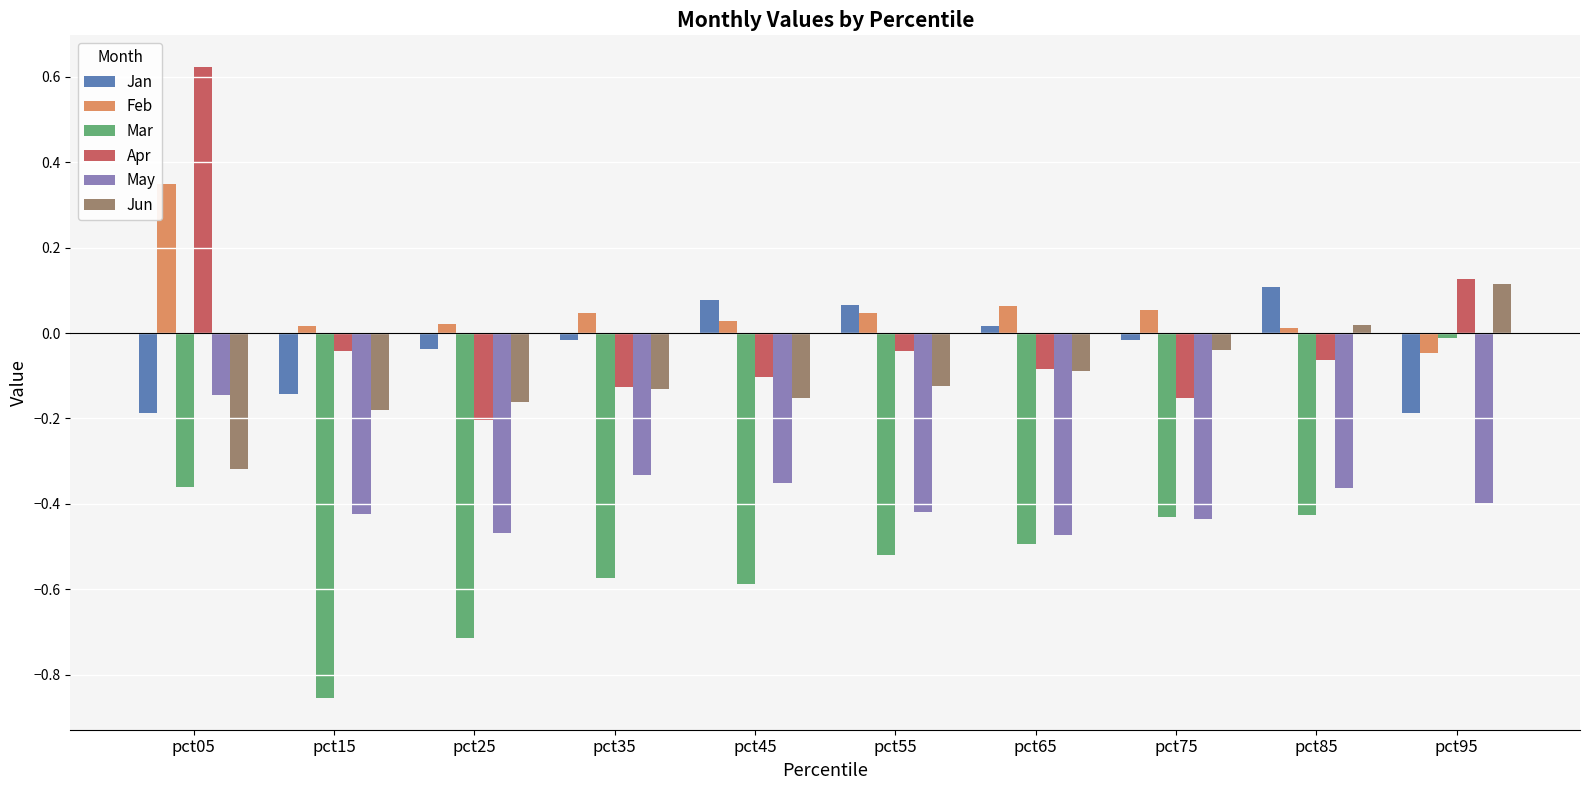

True or false: Mar has a value of -0.4 at pct05.

True